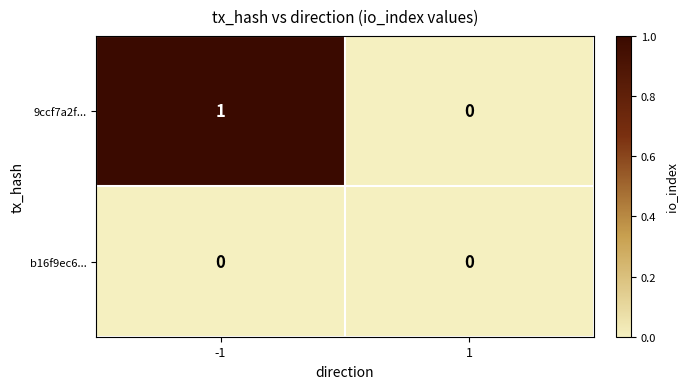

List the series in order of their overall mean, lowest first.

b16f9ec6..., 9ccf7a2f...